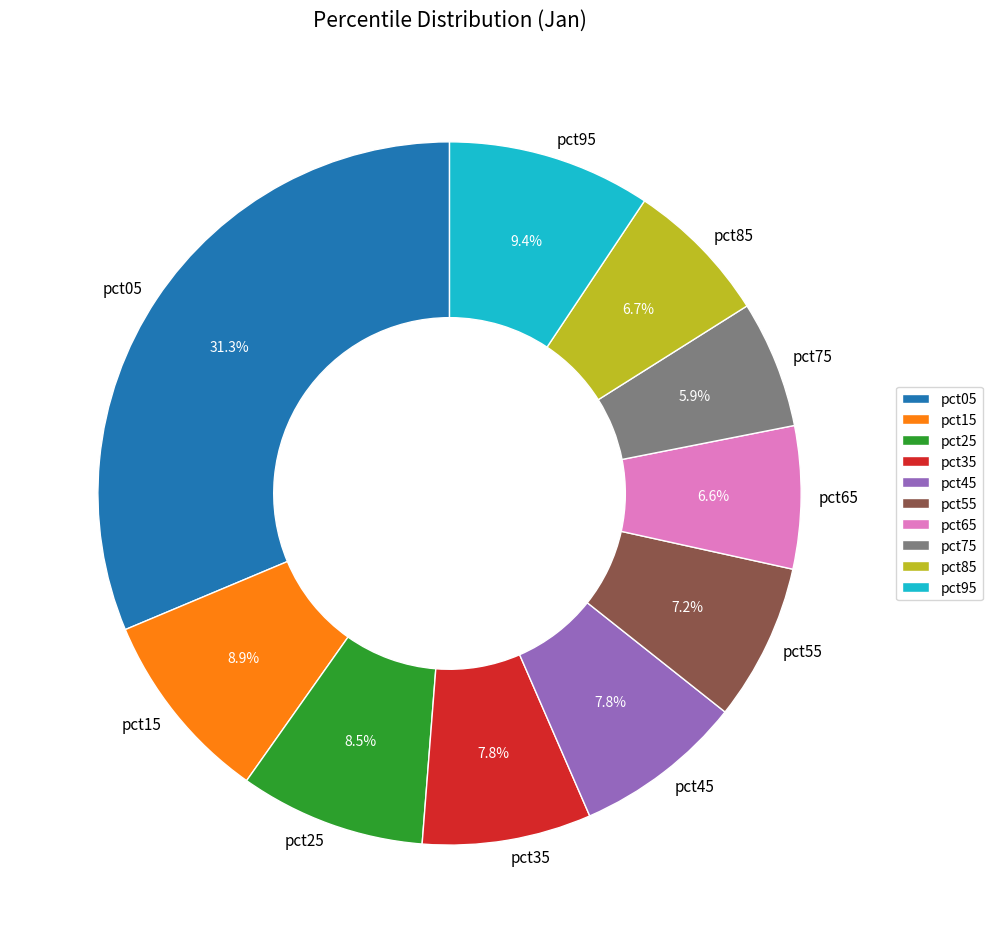

Does pct05 represent more than half of the total?

No